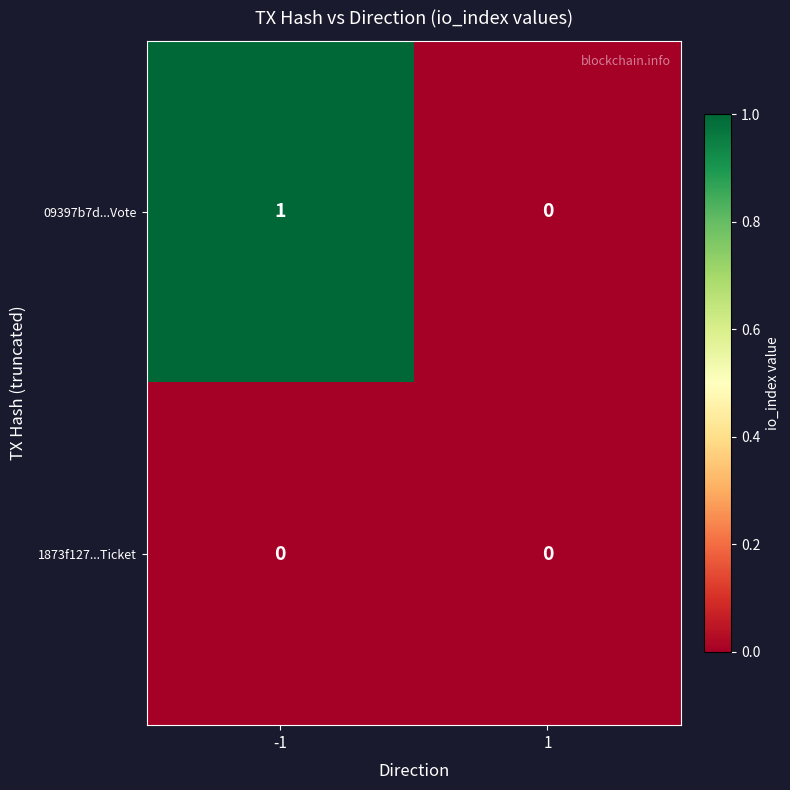

Which series has the largest range (max minus min)?

09397b7d...Vote